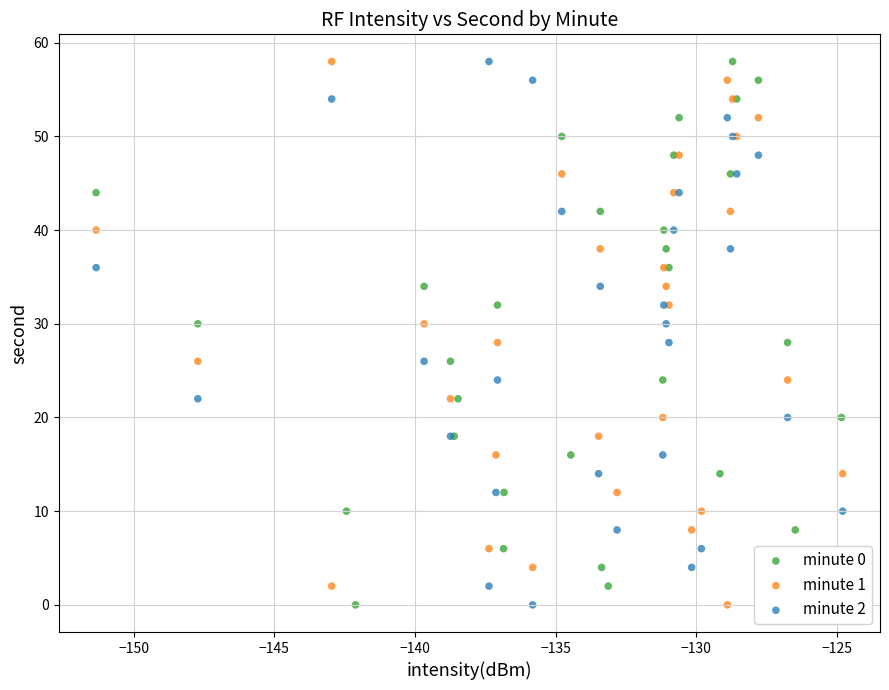

What are all the series names shown in the legend?

minute 0, minute 1, minute 2